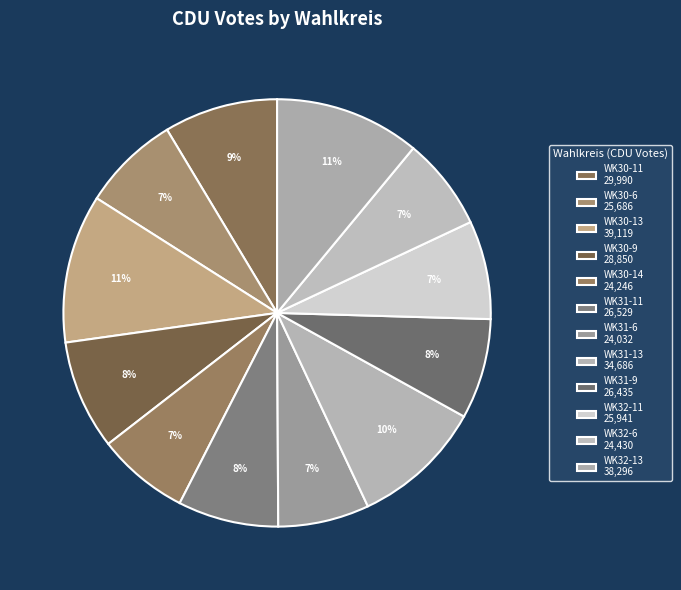

Count the number of slices in the pie.

12